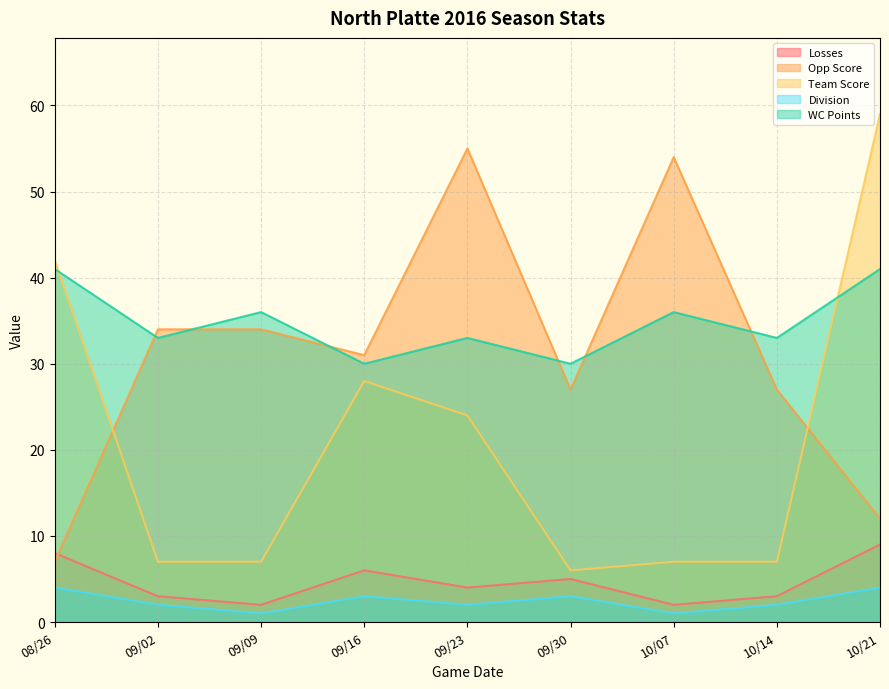

Reading left to right, list all the values displayed in this chart.

Losses: 8	3	2	6	4	5	2	3	9
Opp Score: 7	34	34	31	55	27	54	27	12
Team Score: 42	7	7	28	24	6	7	7	59
Division: 4	2	1	3	2	3	1	2	4
WC Points: 41	33	36	30	33	30	36	33	41